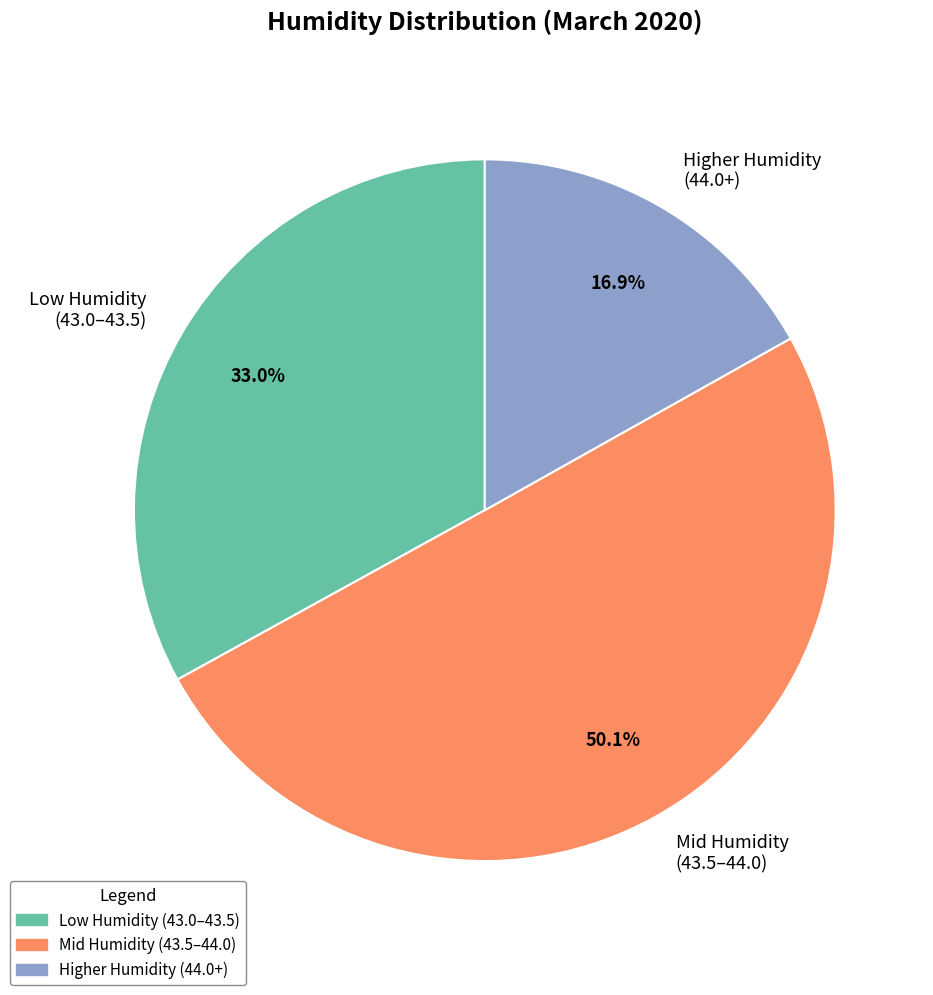

What is the majority slice?

Mid Humidity (43.5–44.0)